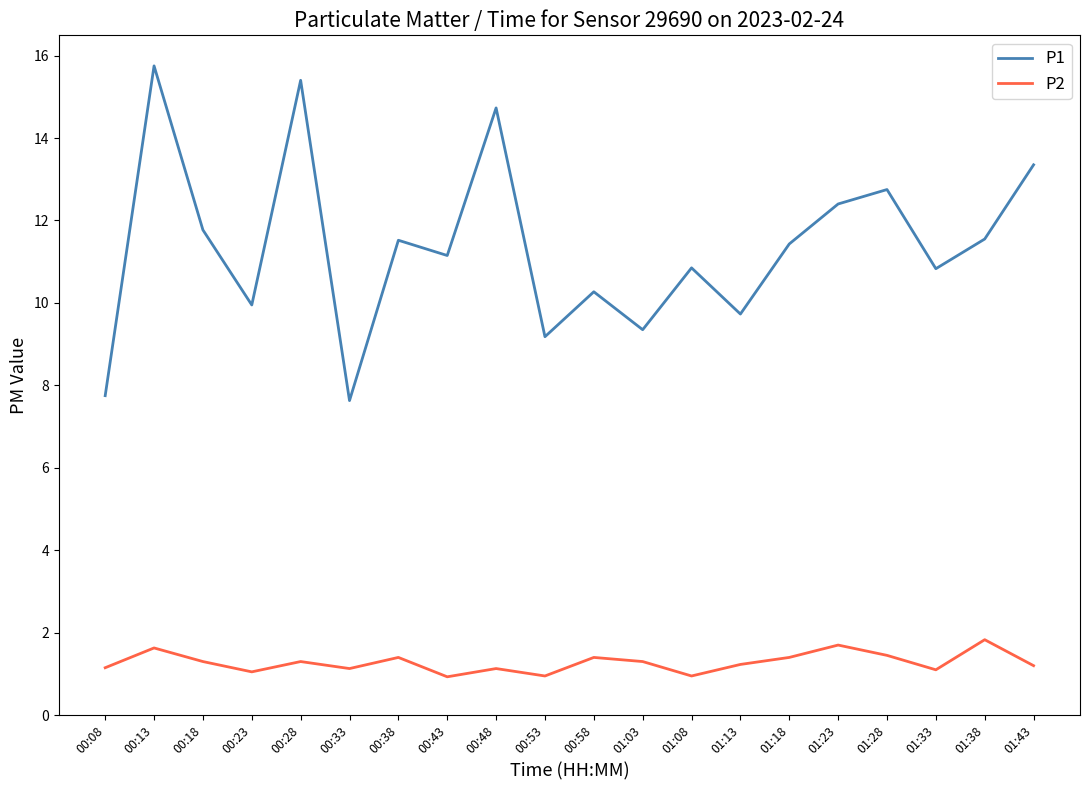

Which series changed the most between 00:33 and 01:08?

P1